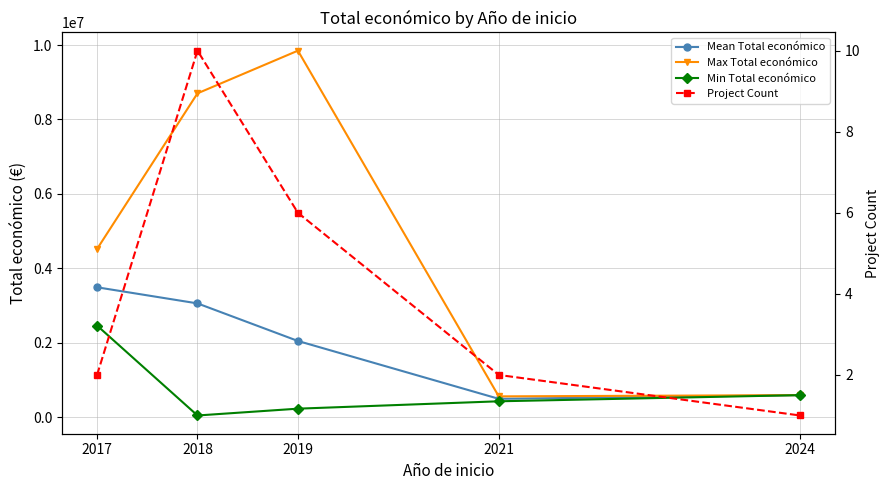

Reading left to right, what are all the values shown in this chart?

Mean Total económico: 3492610.5	3059820.8	2050578.5	496428.5	596384.0
Max Total económico: 4520649.0	8701686.0	9847932.0	562446.0	596384.0
Min Total económico: 2464572.0	49300.0	232189.0	430411.0	596384.0
Project Count: 2.0	10.0	6.0	2.0	1.0